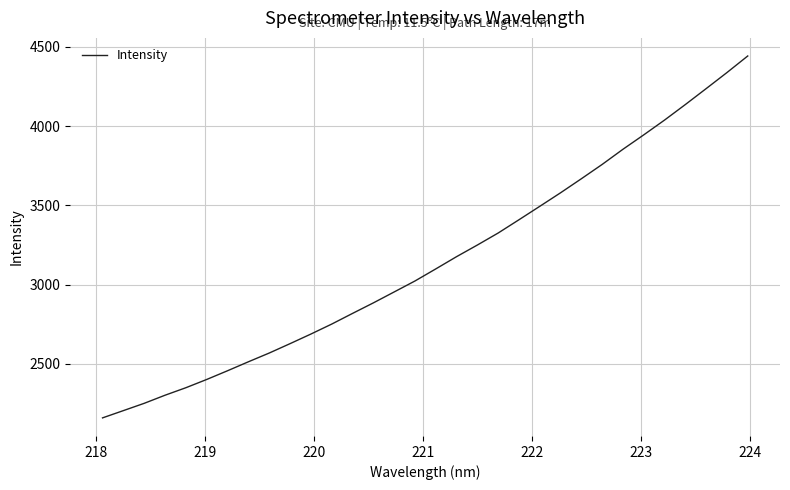

What is the average value?

3147.2